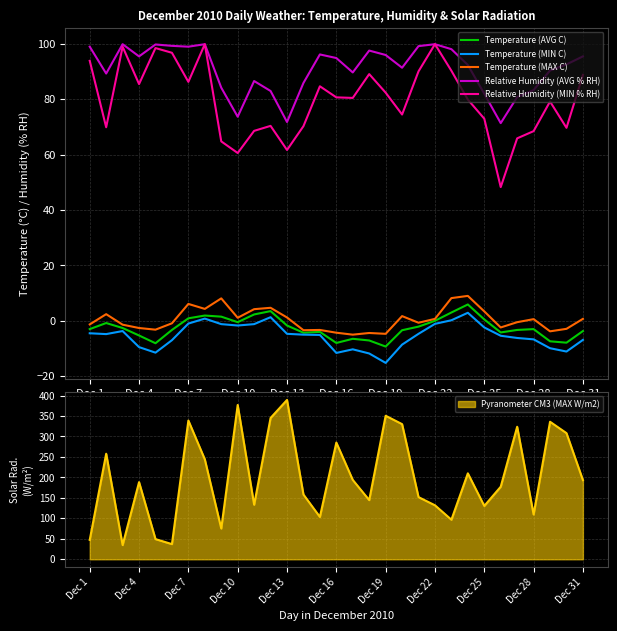

How many interior local peaks does the Relative Humidity (MIN % RH) series have?

8